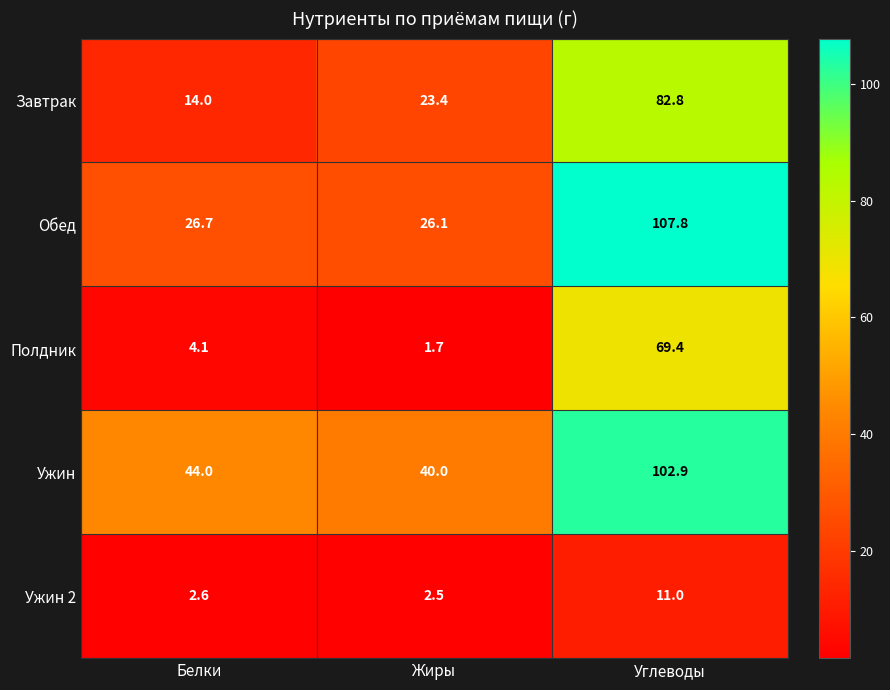

What is the highest value of the Завтрак series?

82.8